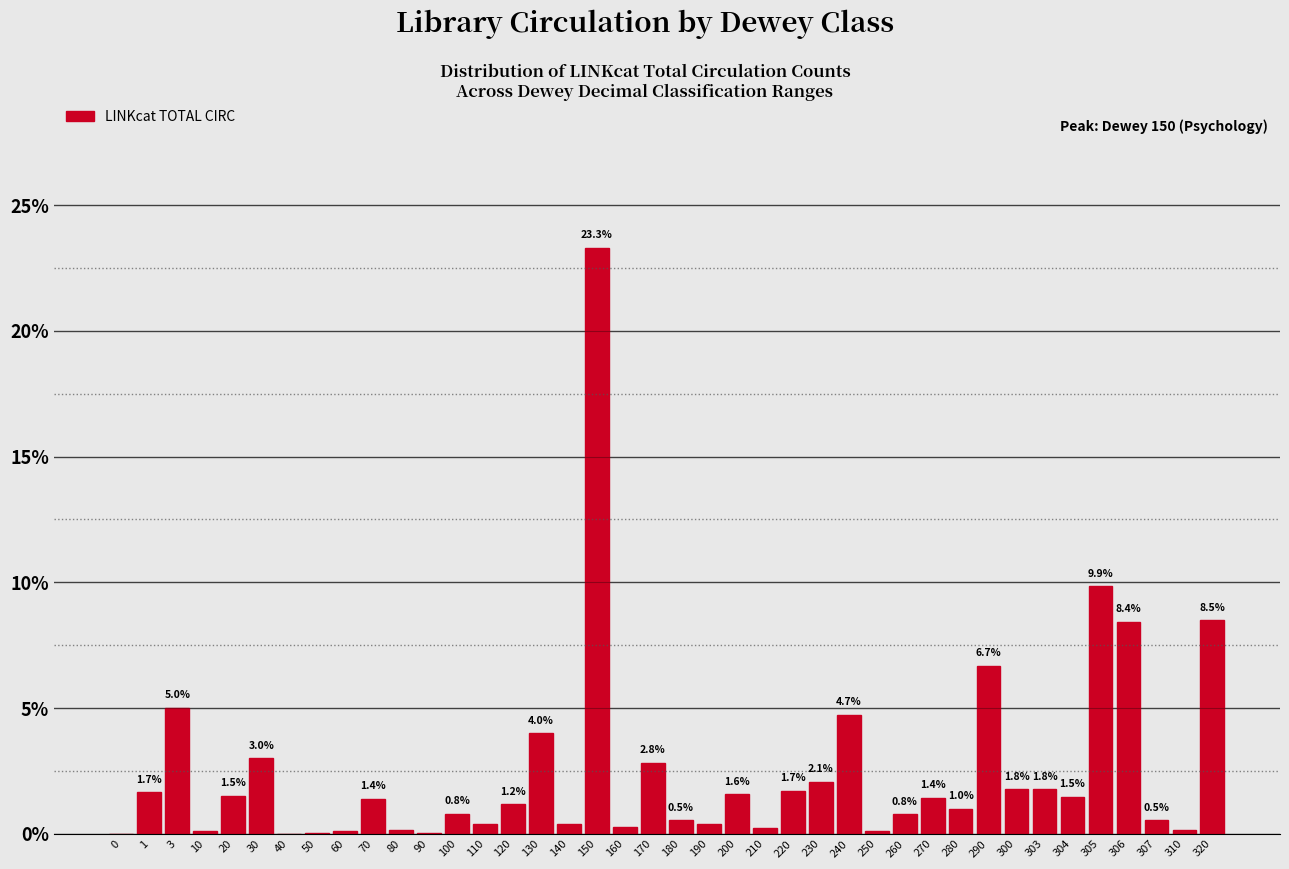

What value does the data have at 300?

1.8